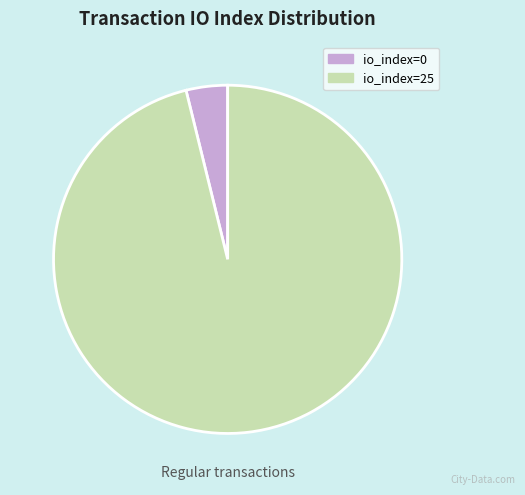

How many slices are in this pie chart?

2